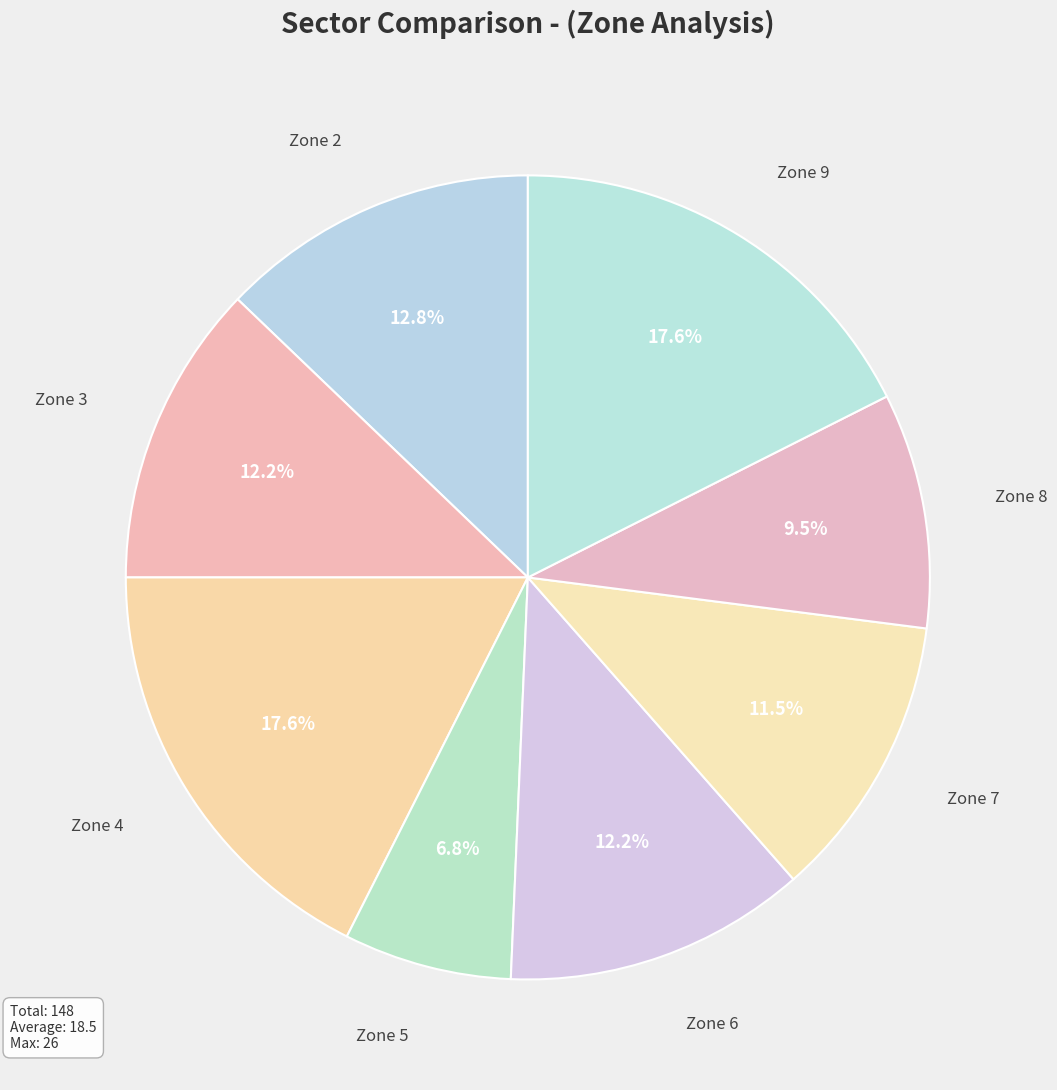

How many slices are in this pie chart?

8